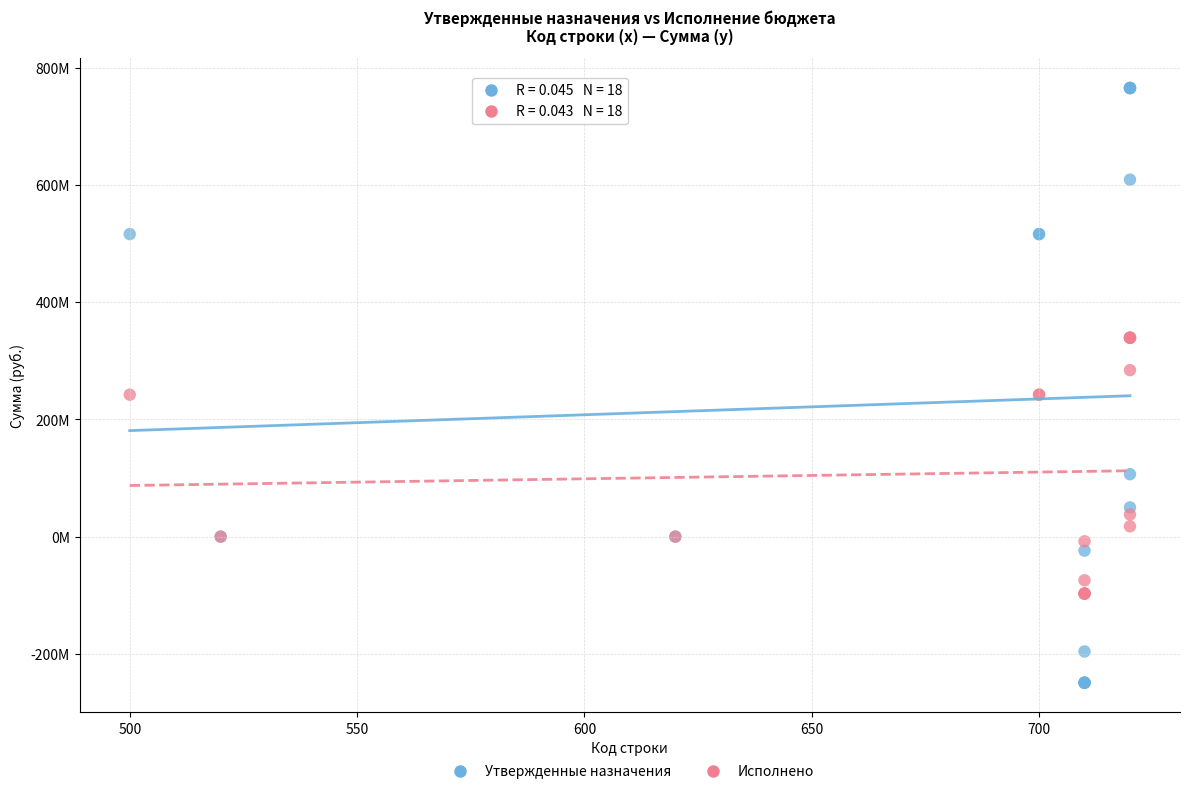

Which series reaches the maximum Y coordinate?

Утвержденные назначения